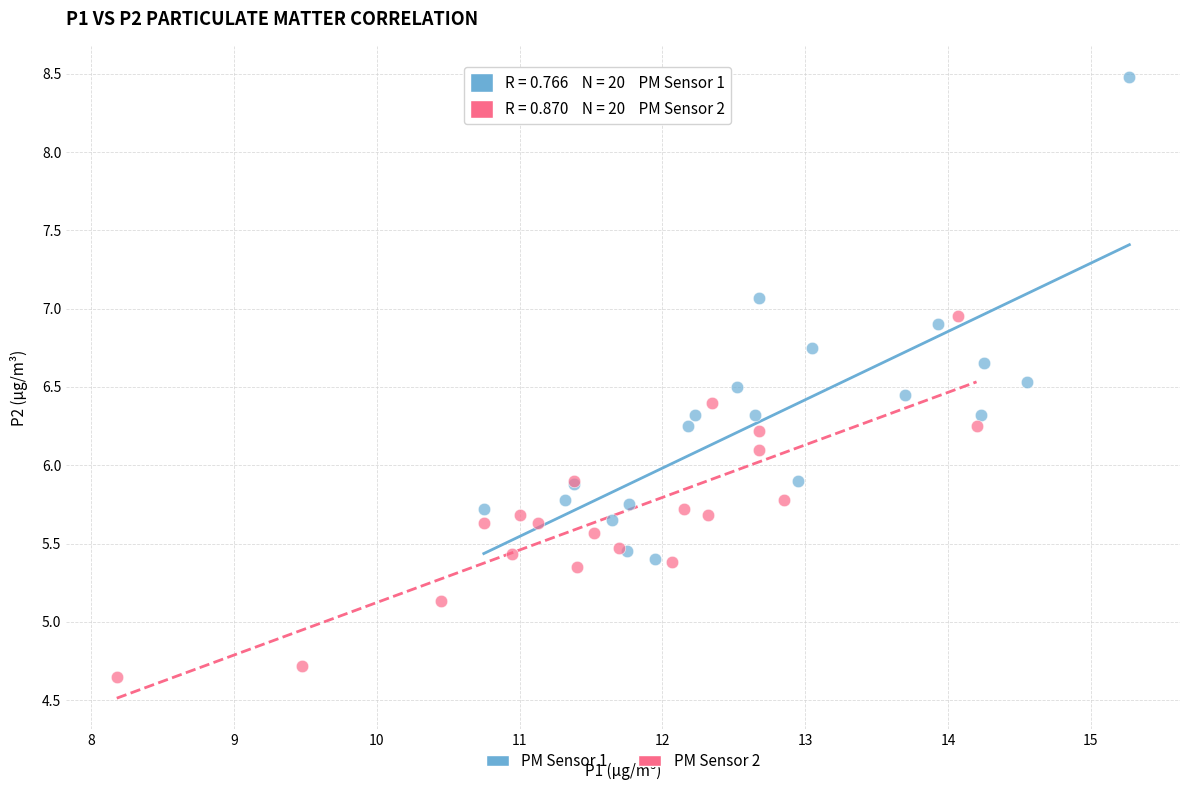

What are all the series names shown in the legend?

PM Sensor 1, PM Sensor 2